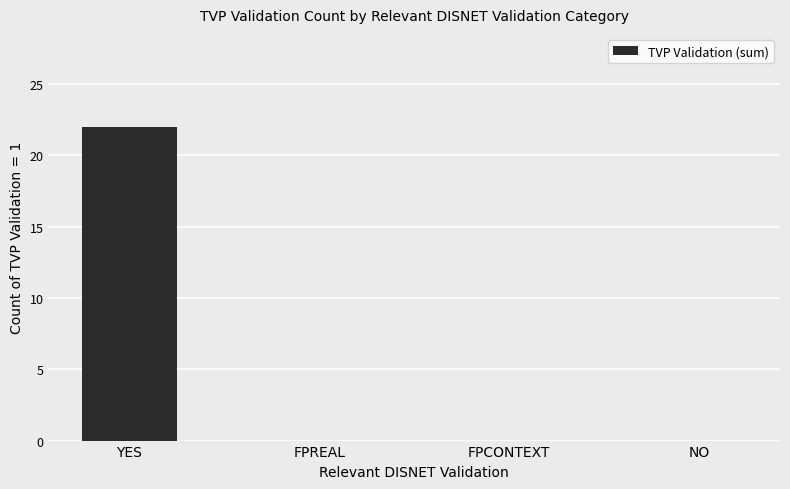

What is the average value?

6